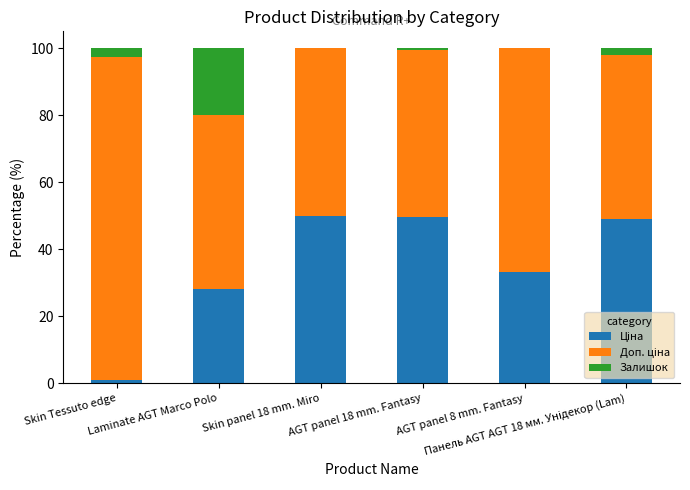

Does the chart contain stacked bars?

Yes